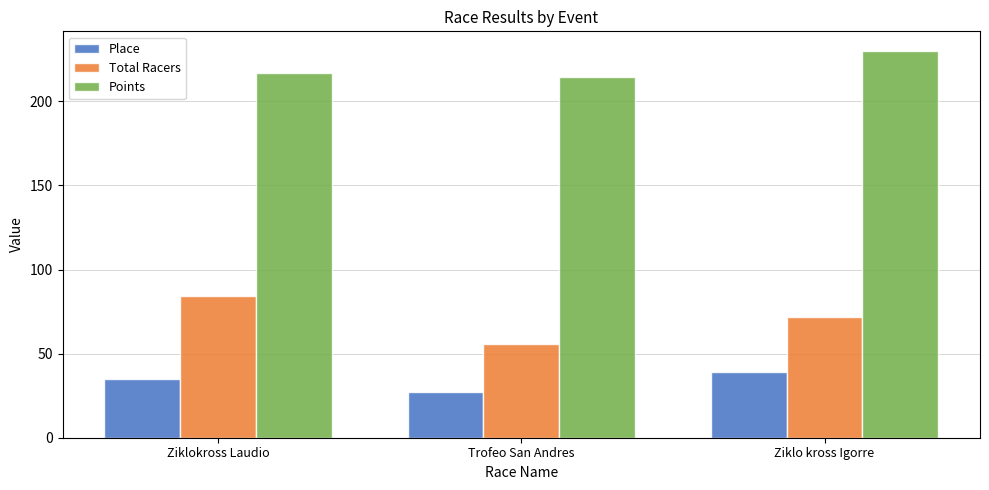

What is the difference between the maximum and minimum values in the Place series?

12.0